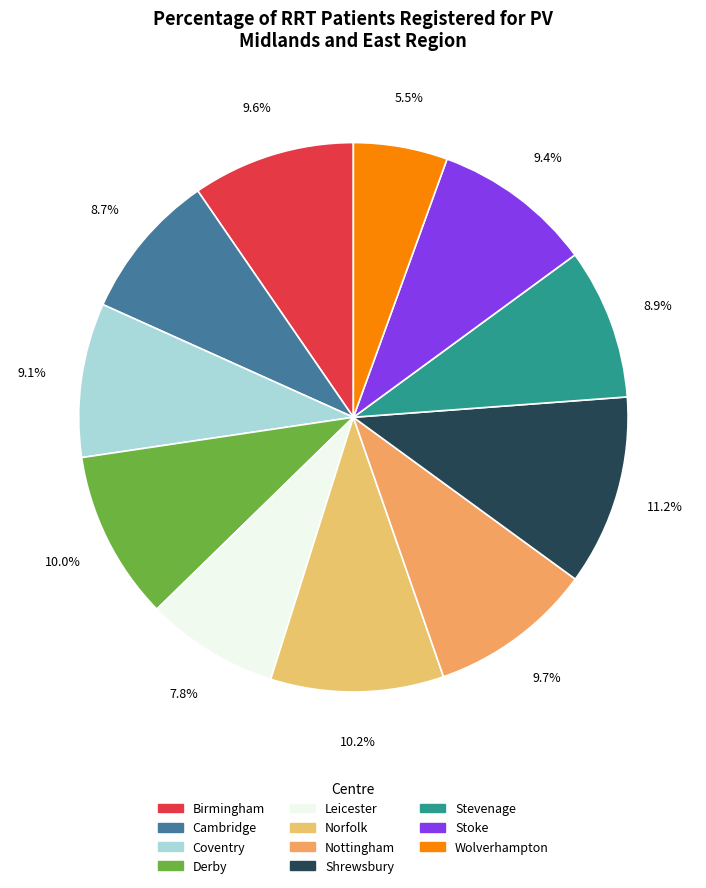

What is the total percentage of Wolverhampton and Birmingham?

15.1%